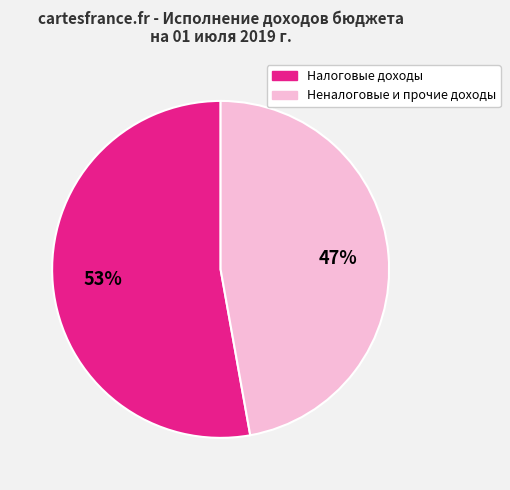

Is there any slice that represents more than half of the pie?

Yes